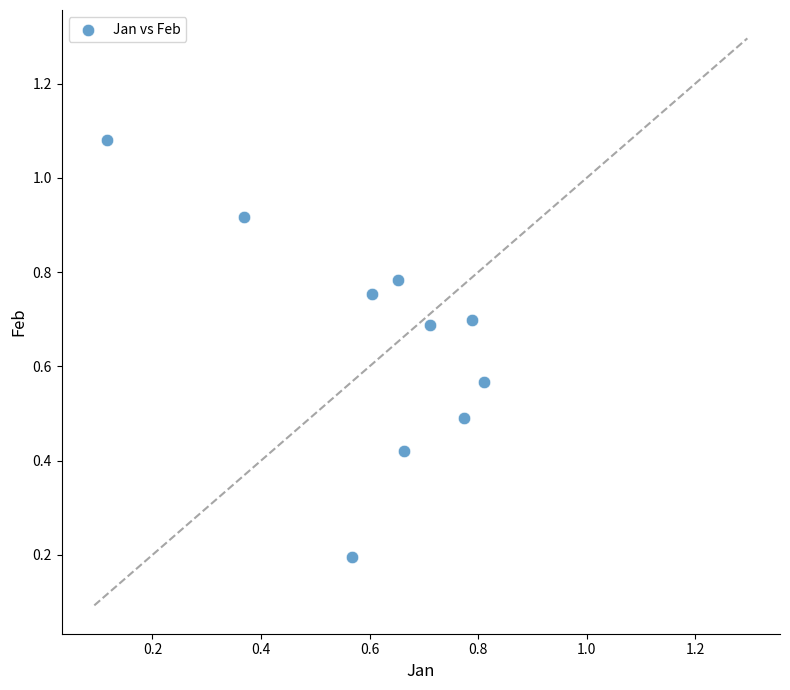

What is the average Y value?

0.7